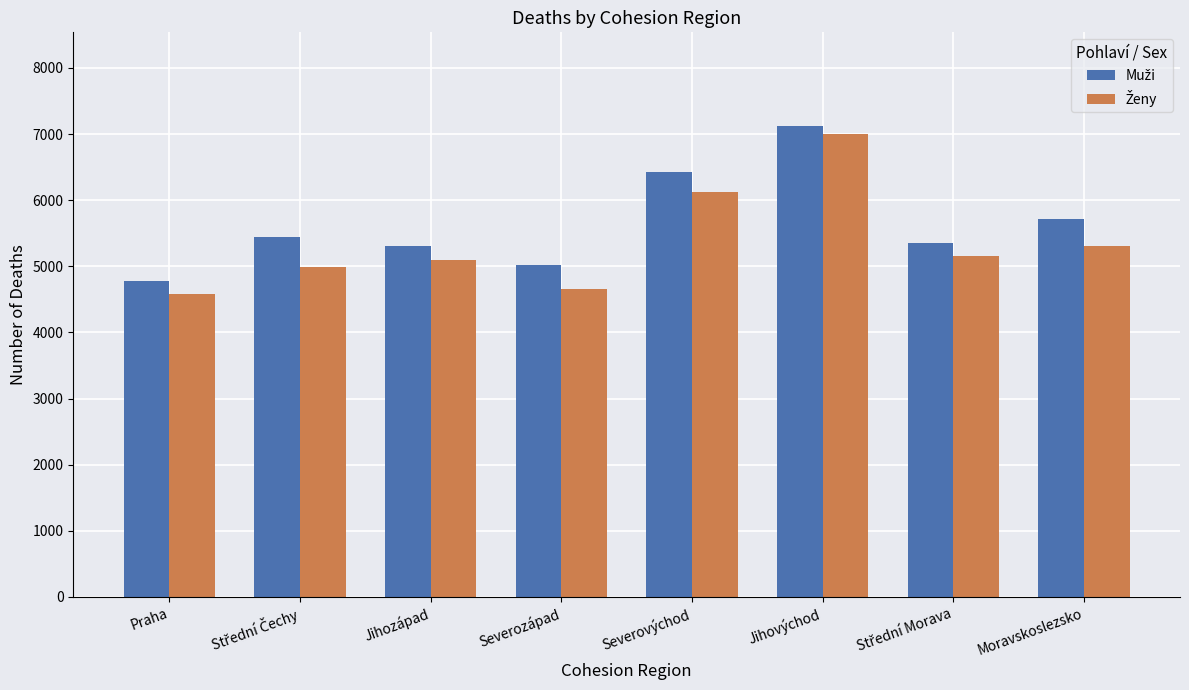

What is the greatest value displayed?

7116